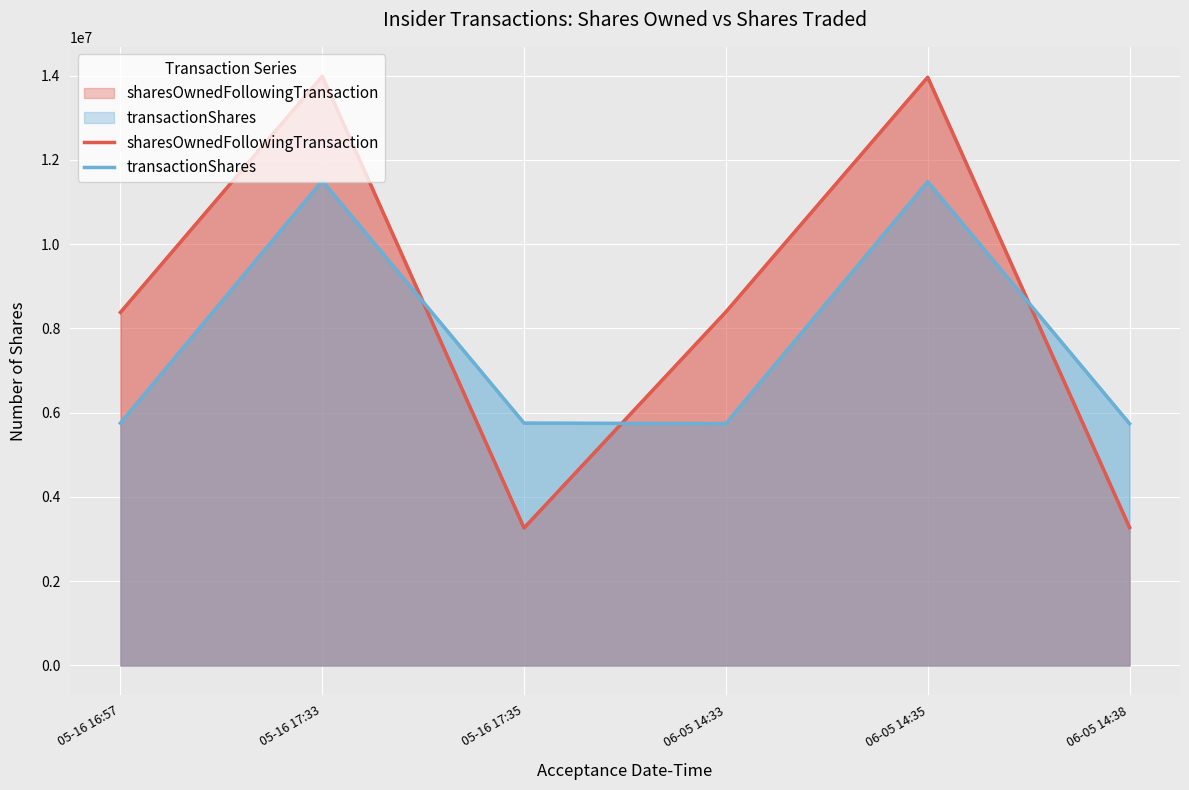

What is the difference between the highest and lowest values at 05-16 16:57?

2629763